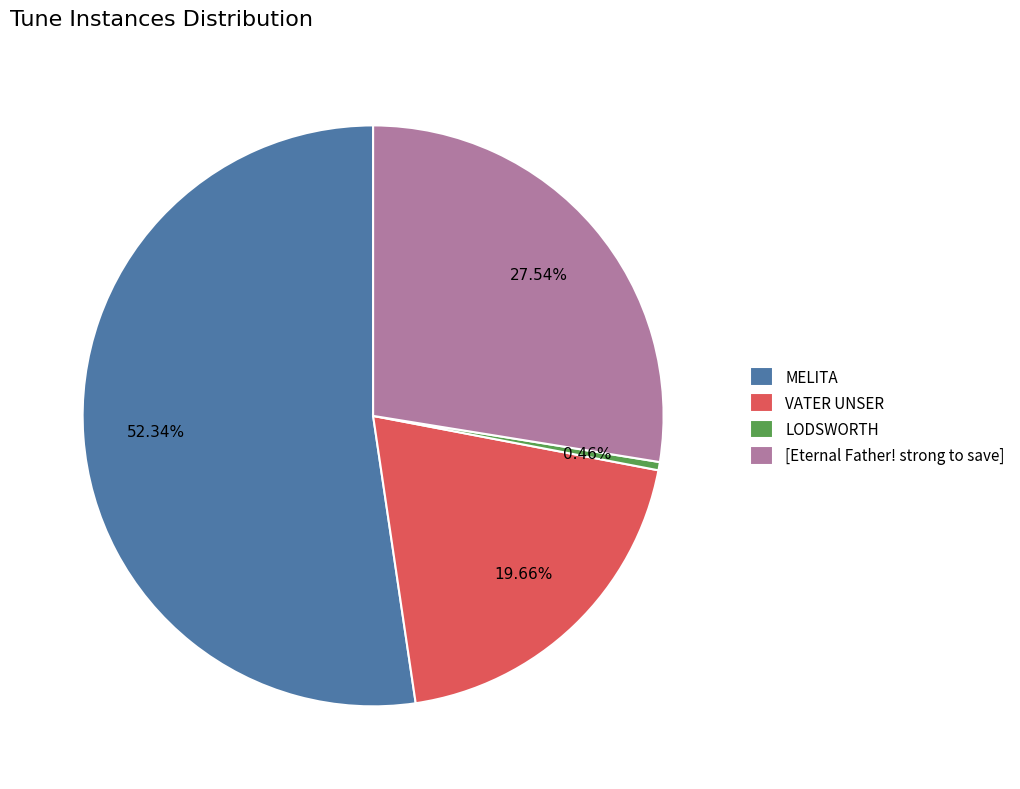

To the nearest percent, what portion does [Eternal Father! strong to save] represent?

28%